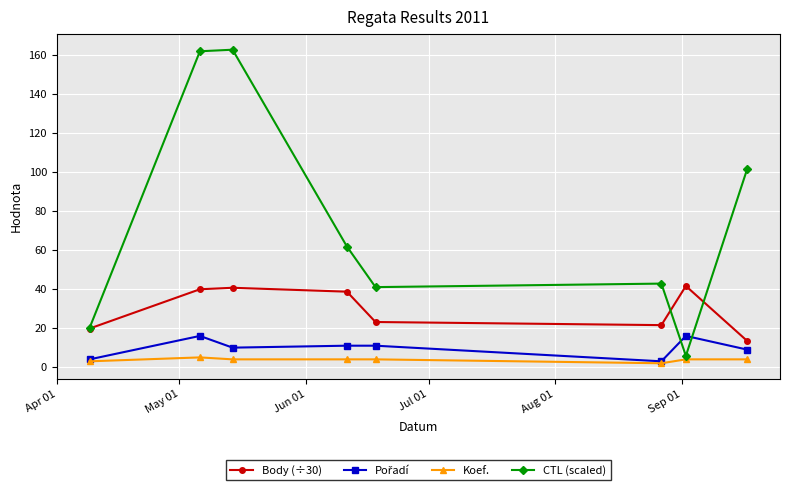

True or false: CTL (scaled) has more than 2 interior local peaks.

False